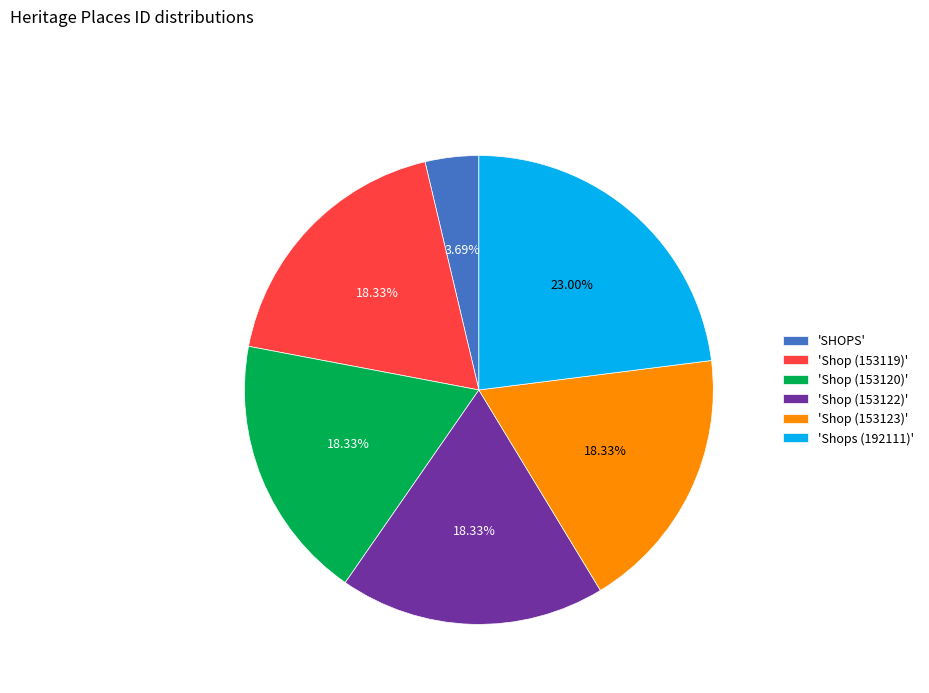

To the nearest percent, what is the difference between the largest and smallest slice percentages?

19%